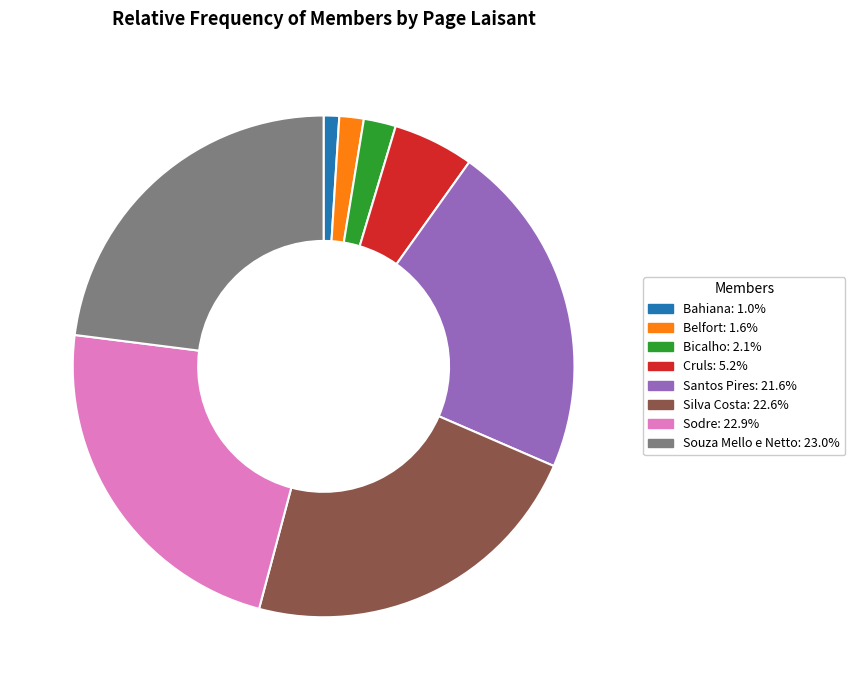

Which category has the smallest portion of the pie?

Bahiana